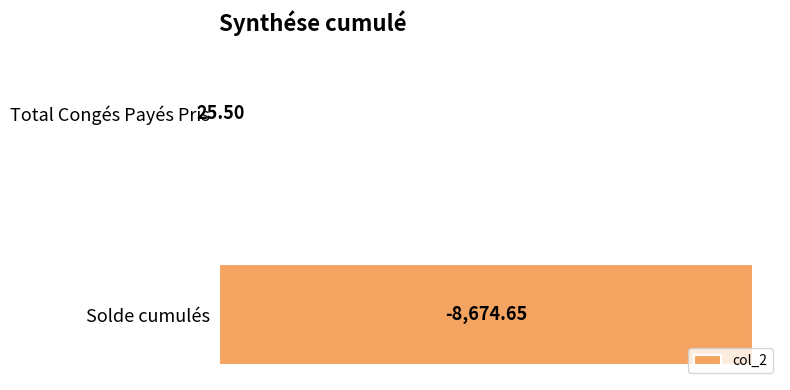

Which label corresponds to the largest value in the chart?

Solde cumulés